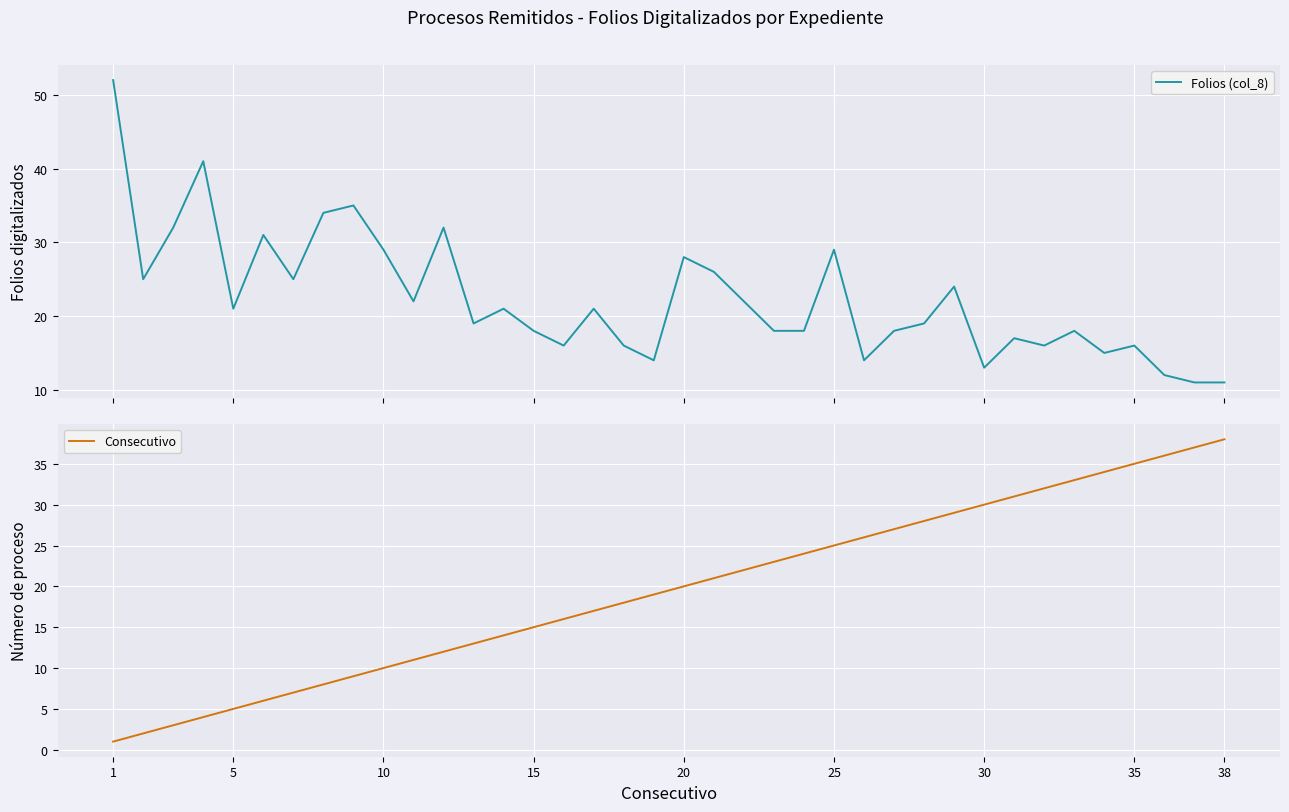

Is it true that Consecutivo equals 2 at 5?

False